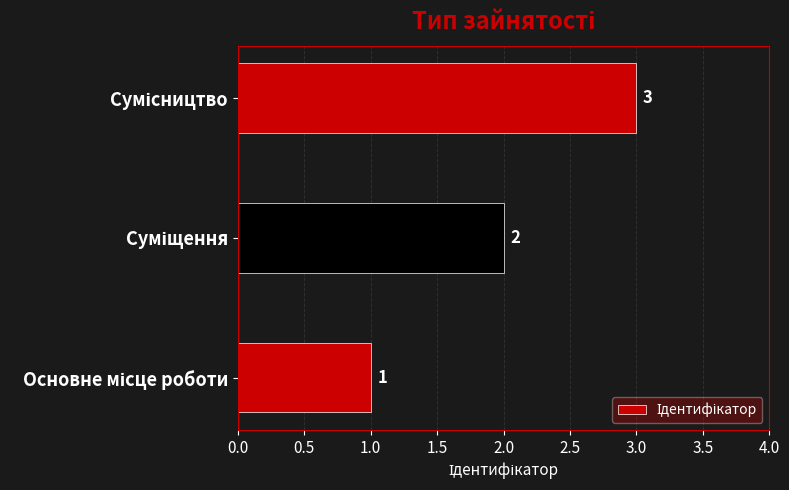

How many values are between 1 and 3?

3